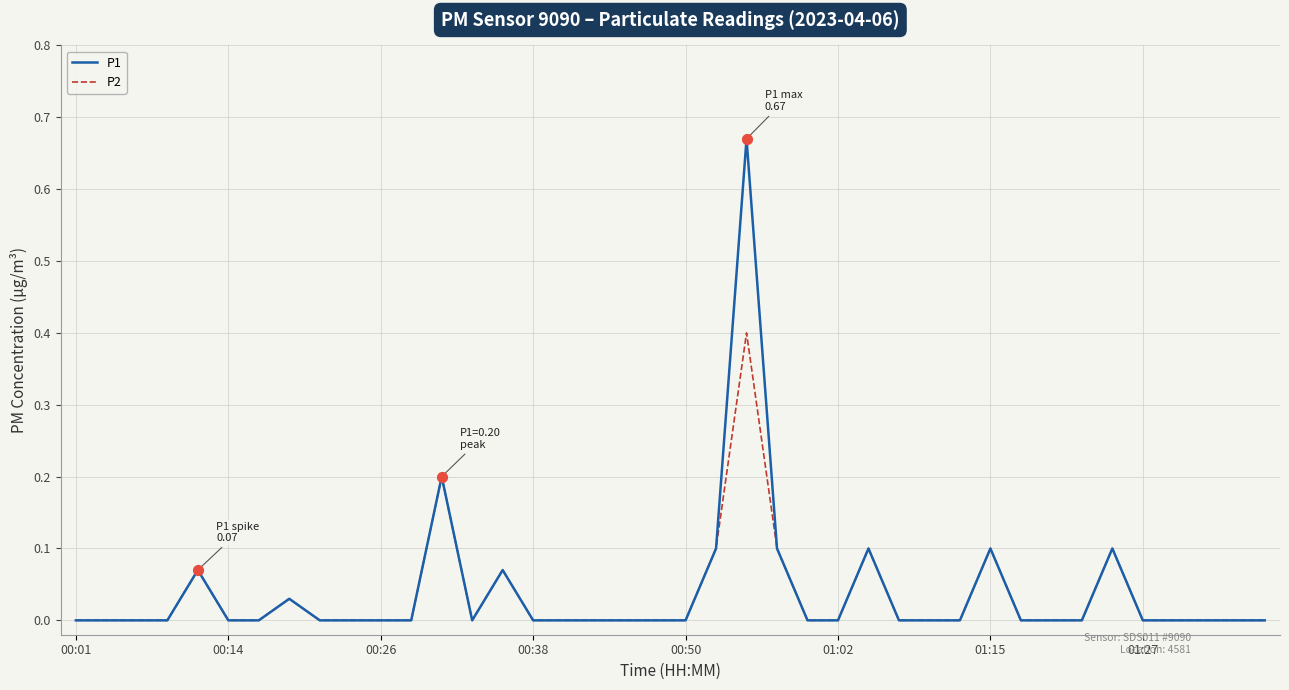

Which series has the widest spread of values?

P1